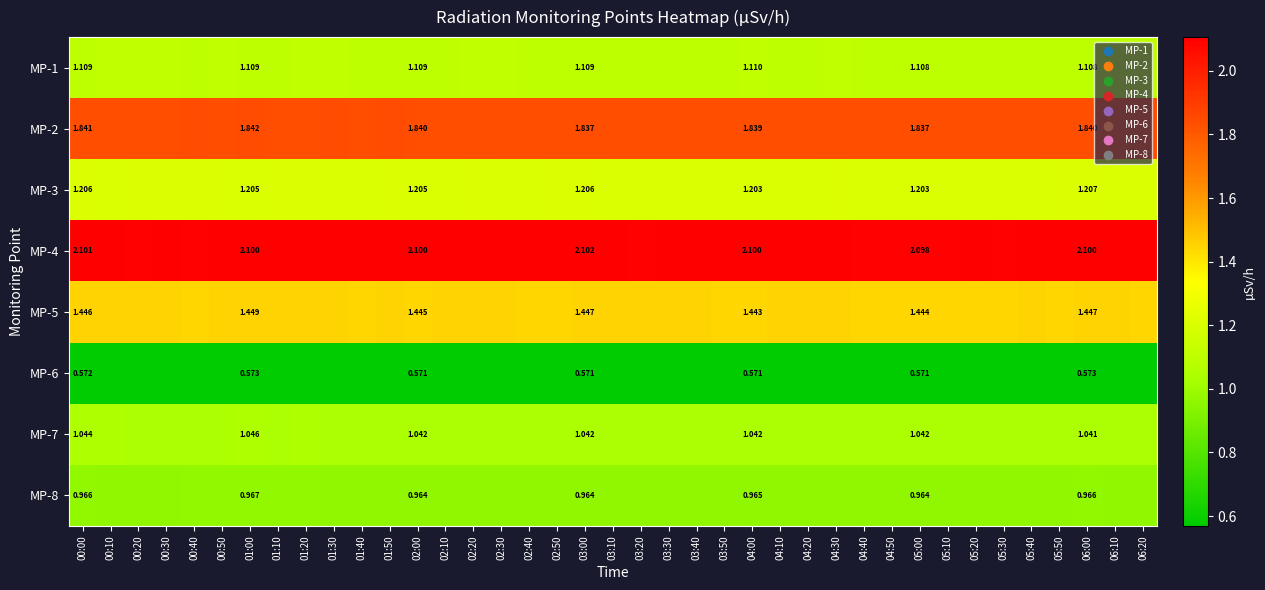

What is the total value across all series at 00:20?

10.3